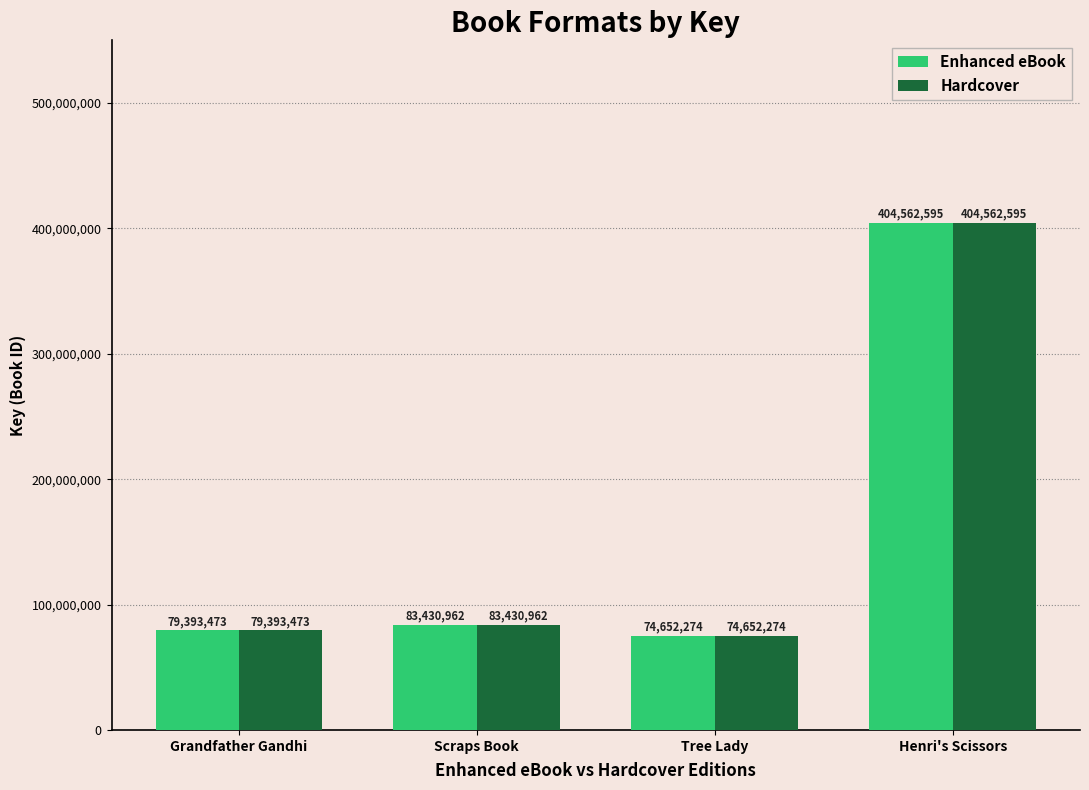

The value of Hardcover at Henri's Scissors is 722455816. True or false?

False